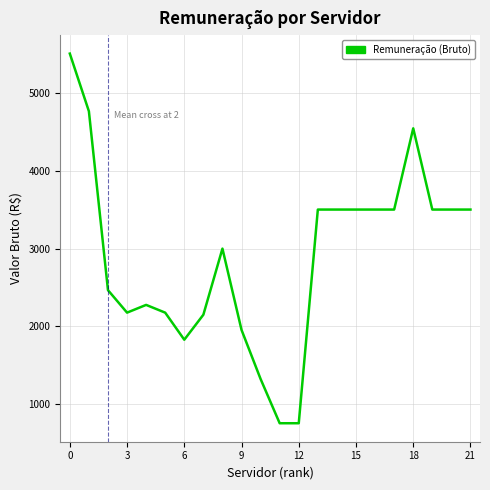

What is the difference between the maximum and minimum values?

4763.4